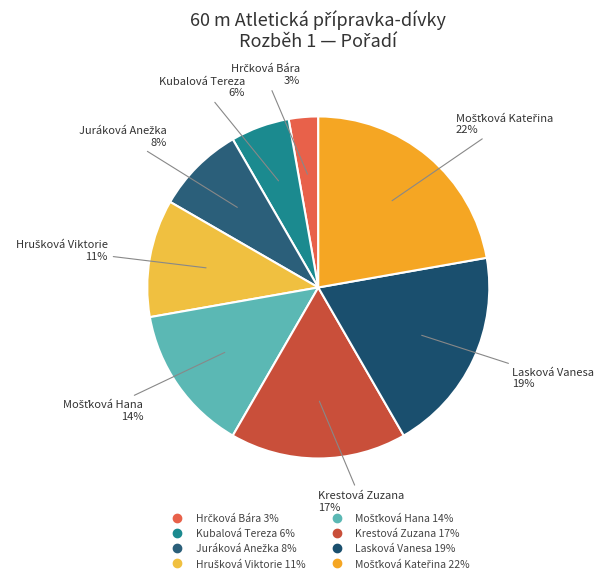

Is there a majority slice in this chart?

No